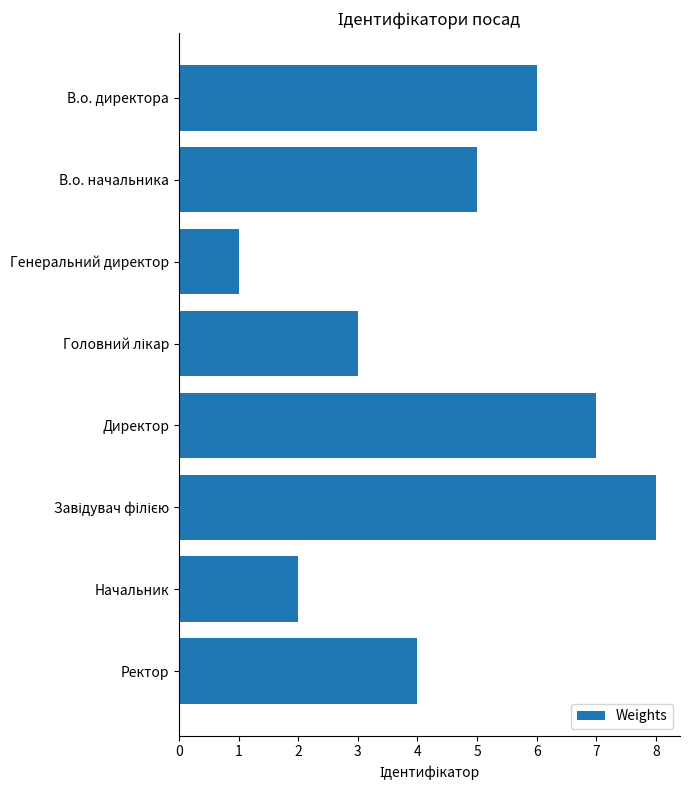

At which label is the value closest to 4?

Ректор